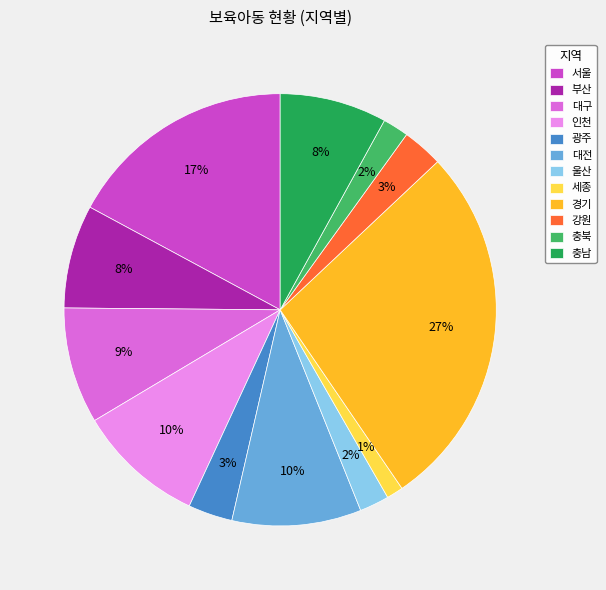

To the nearest percent, what is the difference between the largest and smallest slice percentages?

26%